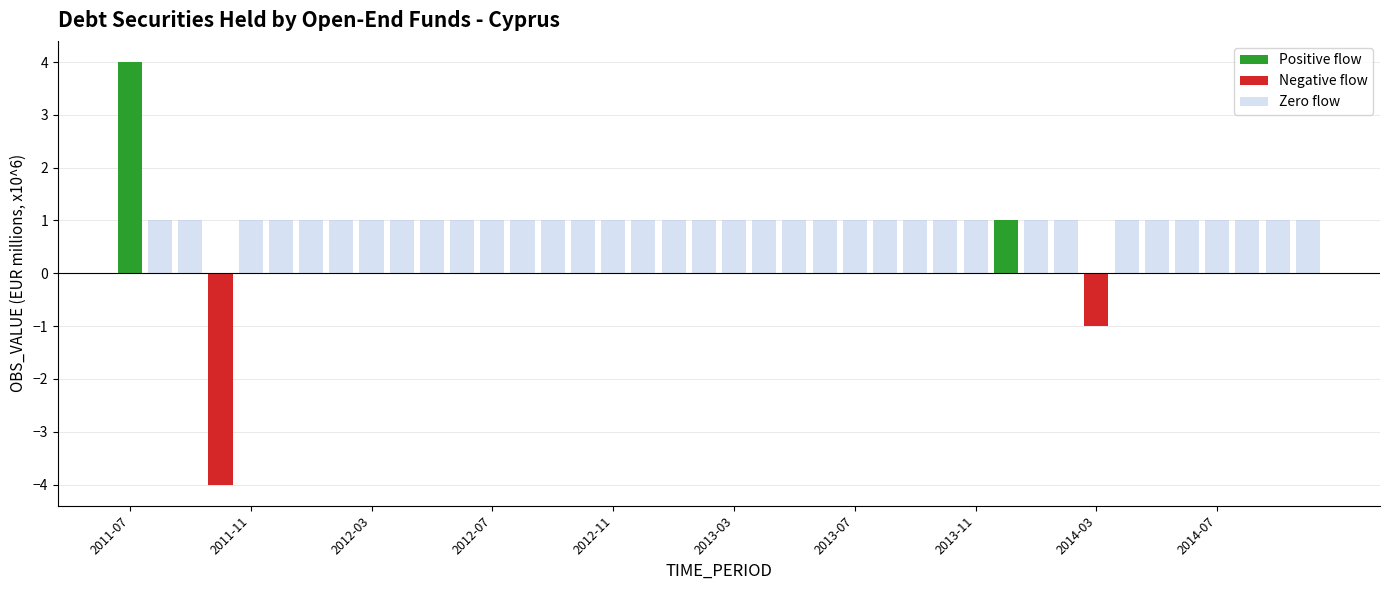

What is the highest value of the Zero flow series?

1